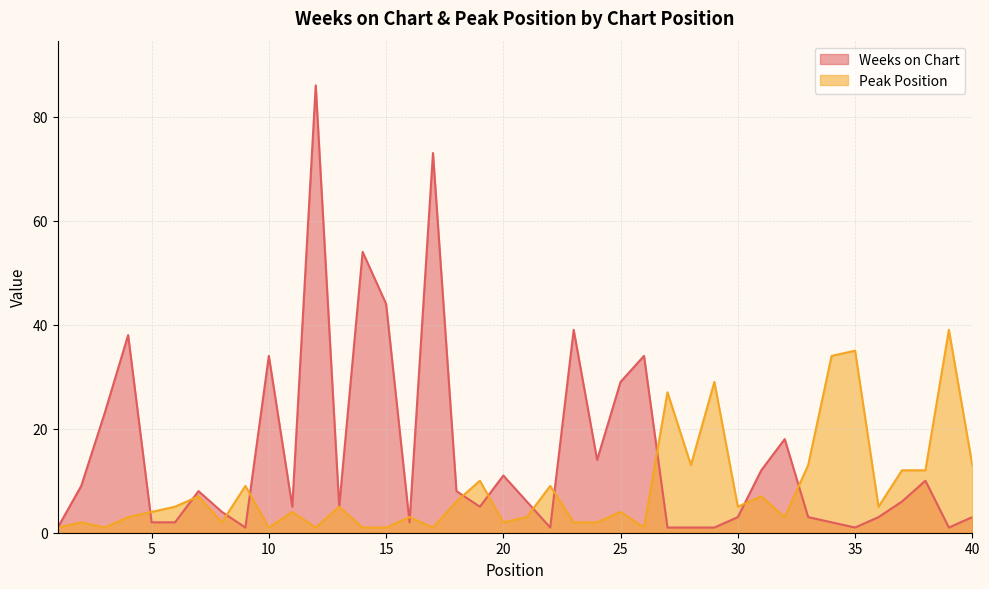

True or false: Peak Position has a value of 35 at 35.

True